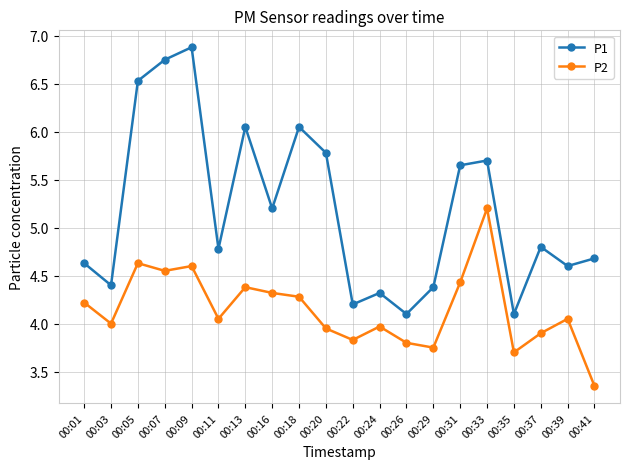

What is the value of the P1 point at the 18th from the left?

4.8